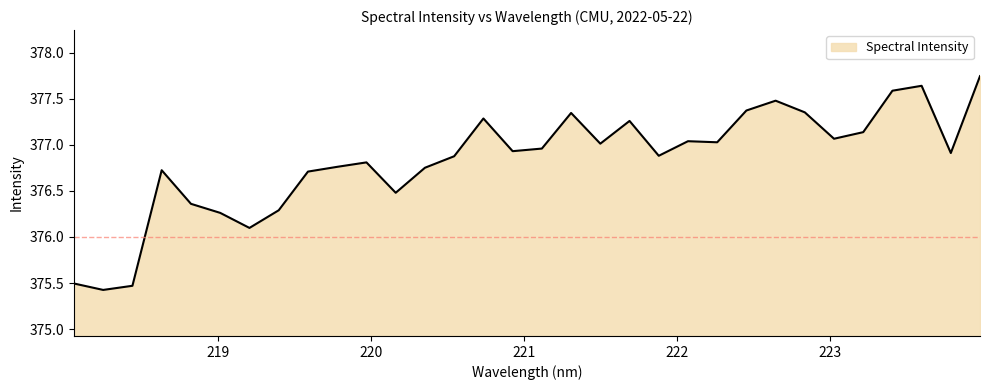

What is the smallest value displayed?

375.4